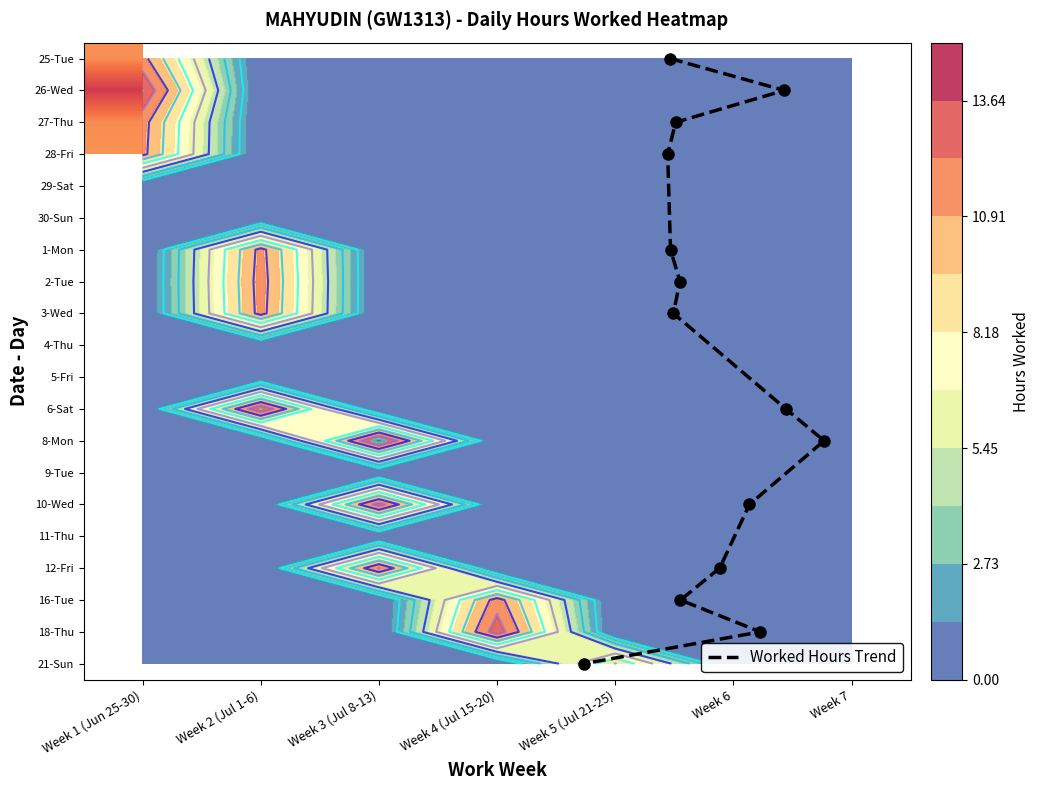

The 28-Fri series shows 0.0 at 3. True or false?

True